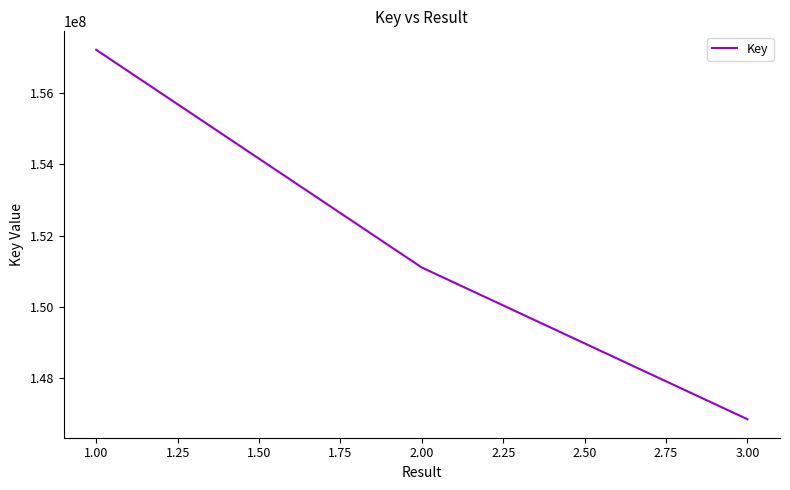

Is it true that the value at 2.00 is 151102248?

True